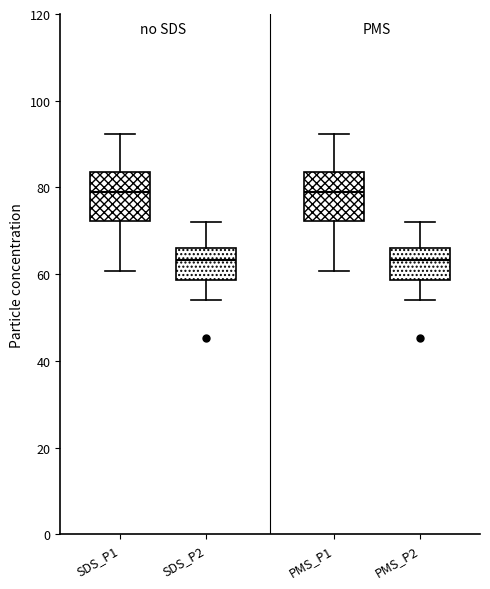

Where does the upper whisker of the box for SDS_P2 end on the y-axis? The values are not printed on the chart, so give them approximately, as read against the axis.

72